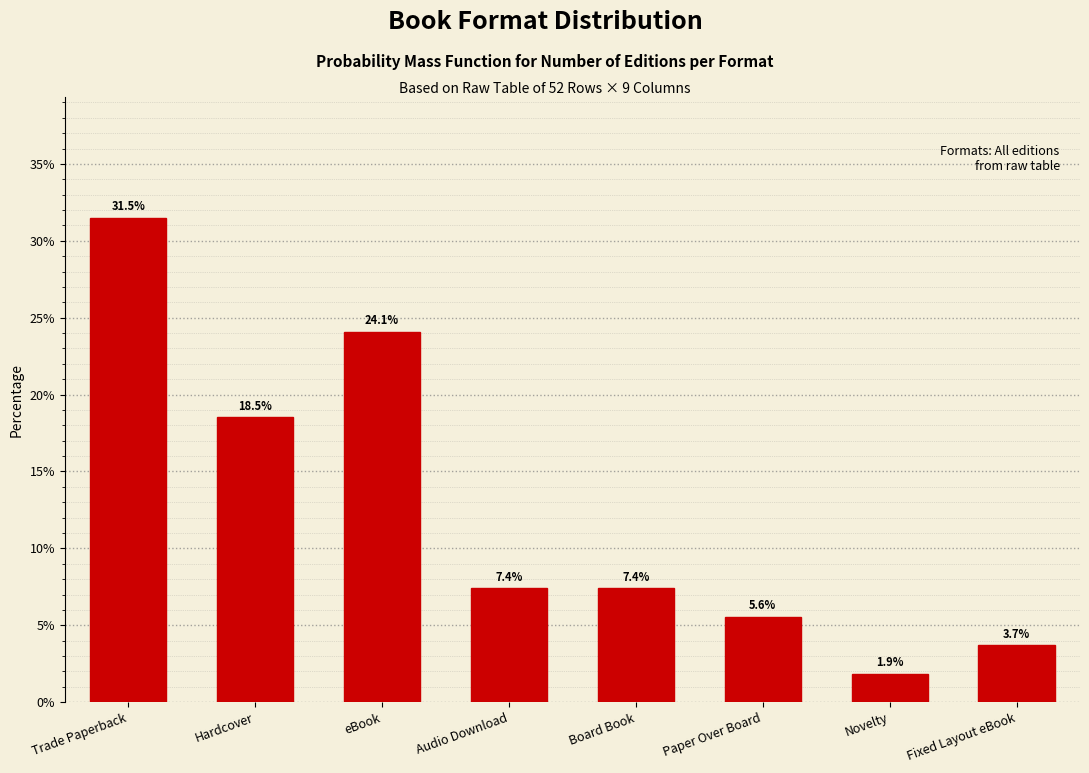

Reading left to right, extract all data points from this chart.

31.5	18.5	24.1	7.4	7.4	5.6	1.9	3.7